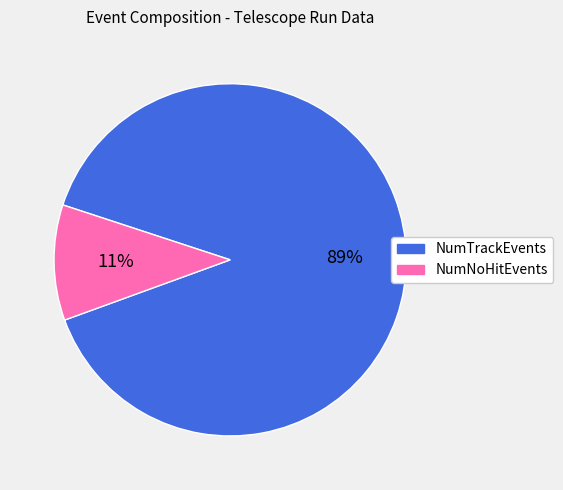

Rank the categories by value from lowest to highest.

NumNoHitEvents, NumTrackEvents